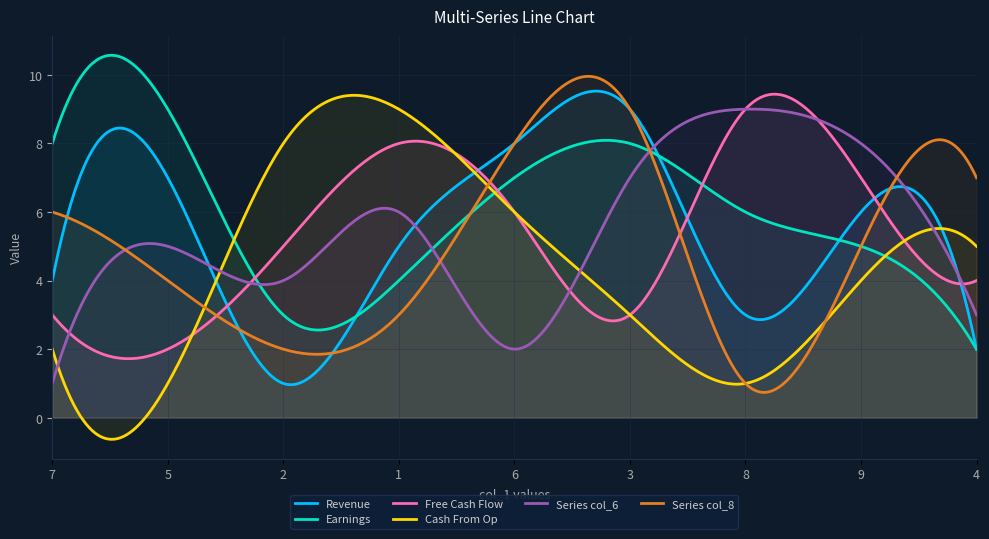

What is the difference between the col_5 values at 1 and 4?

4